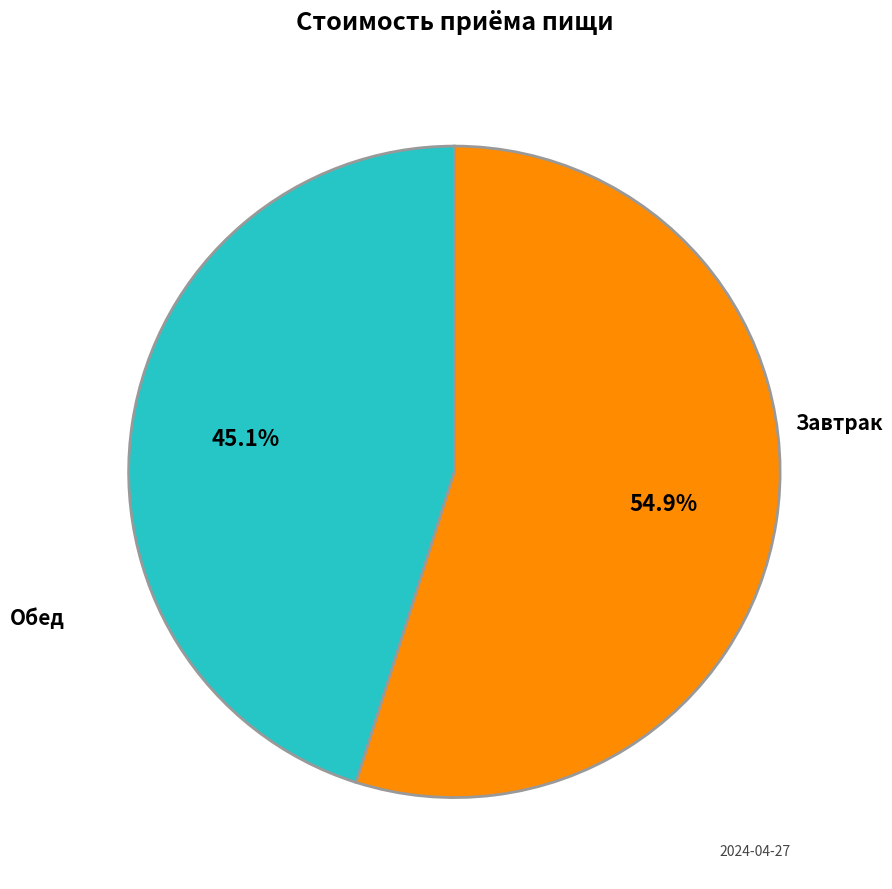

Is there any slice that represents more than half of the pie?

Yes